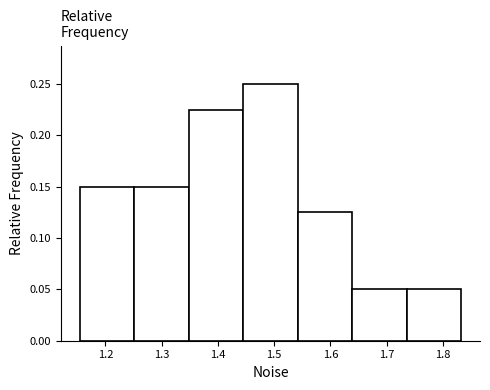

What is the height of the bar covering 1.64 to 1.74 on the x-axis? Neither the bar edges nor the heights are printed on the chart, so give them approximately, as read against the axes.

0.050